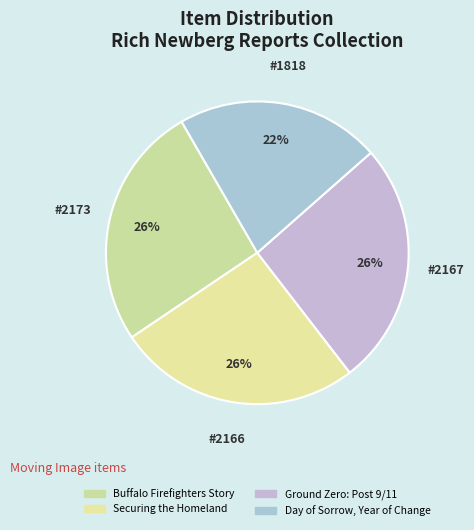

Which category has the smallest portion of the pie?

Day of Sorrow, Year of Change